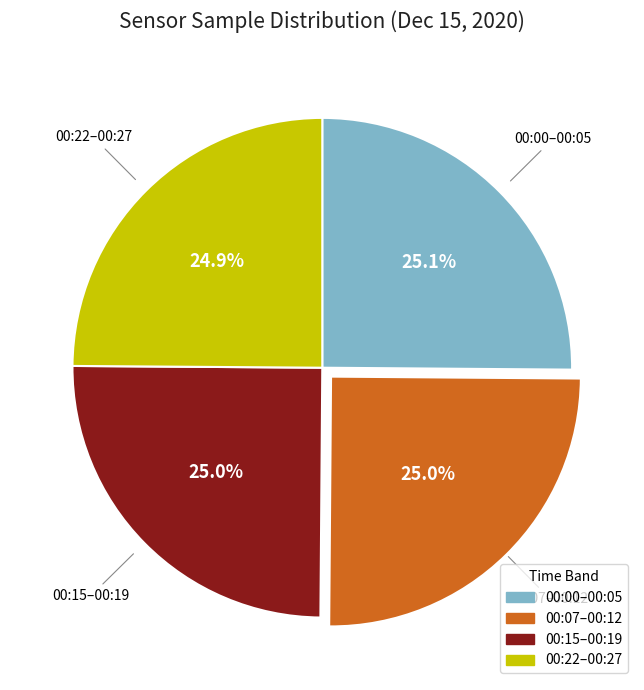

To the nearest percent, what is the average slice percentage?

25%